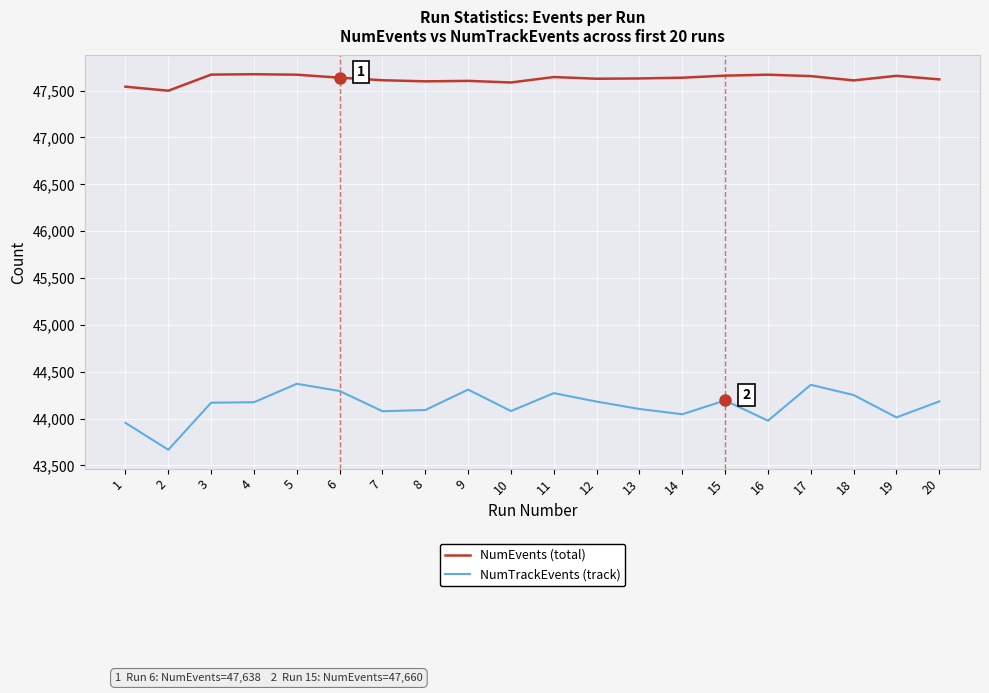

True or false: NumTrackEvents (track) and NumEvents (total) cross at least once.

False